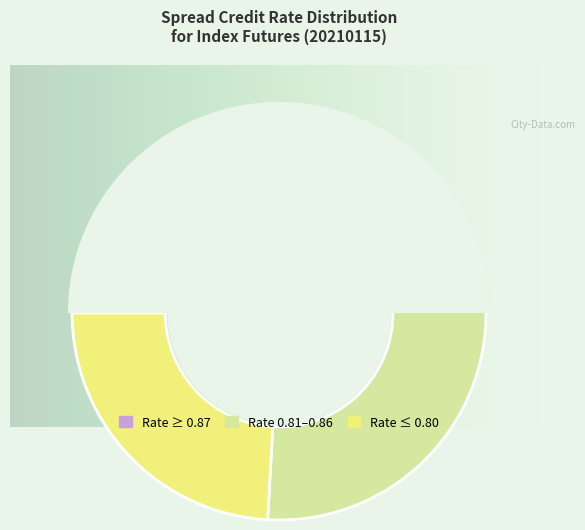

True or false: Priority 9 accounts for 20% of the total.

False